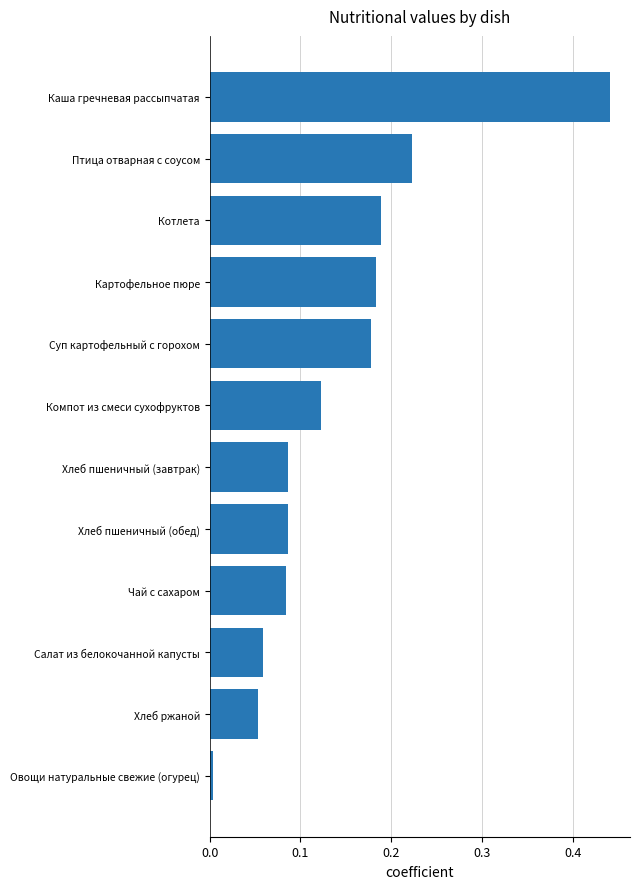

True or false: the data shows 0.3 at Котлета.

False